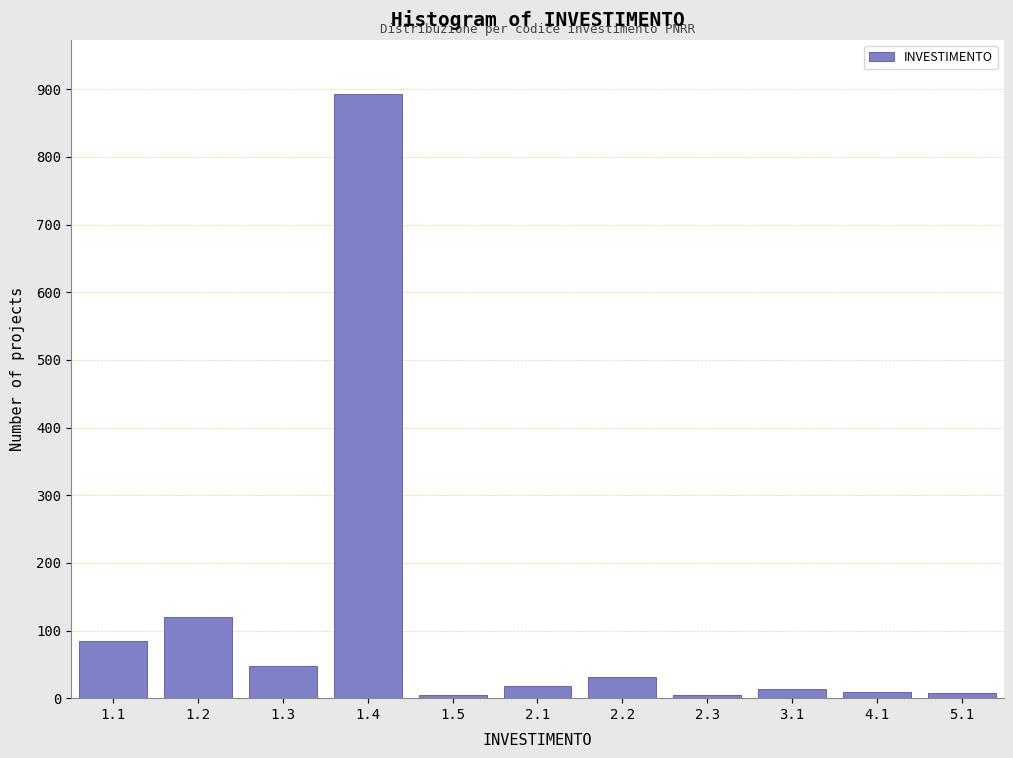

What is the maximum value shown in the chart?

893